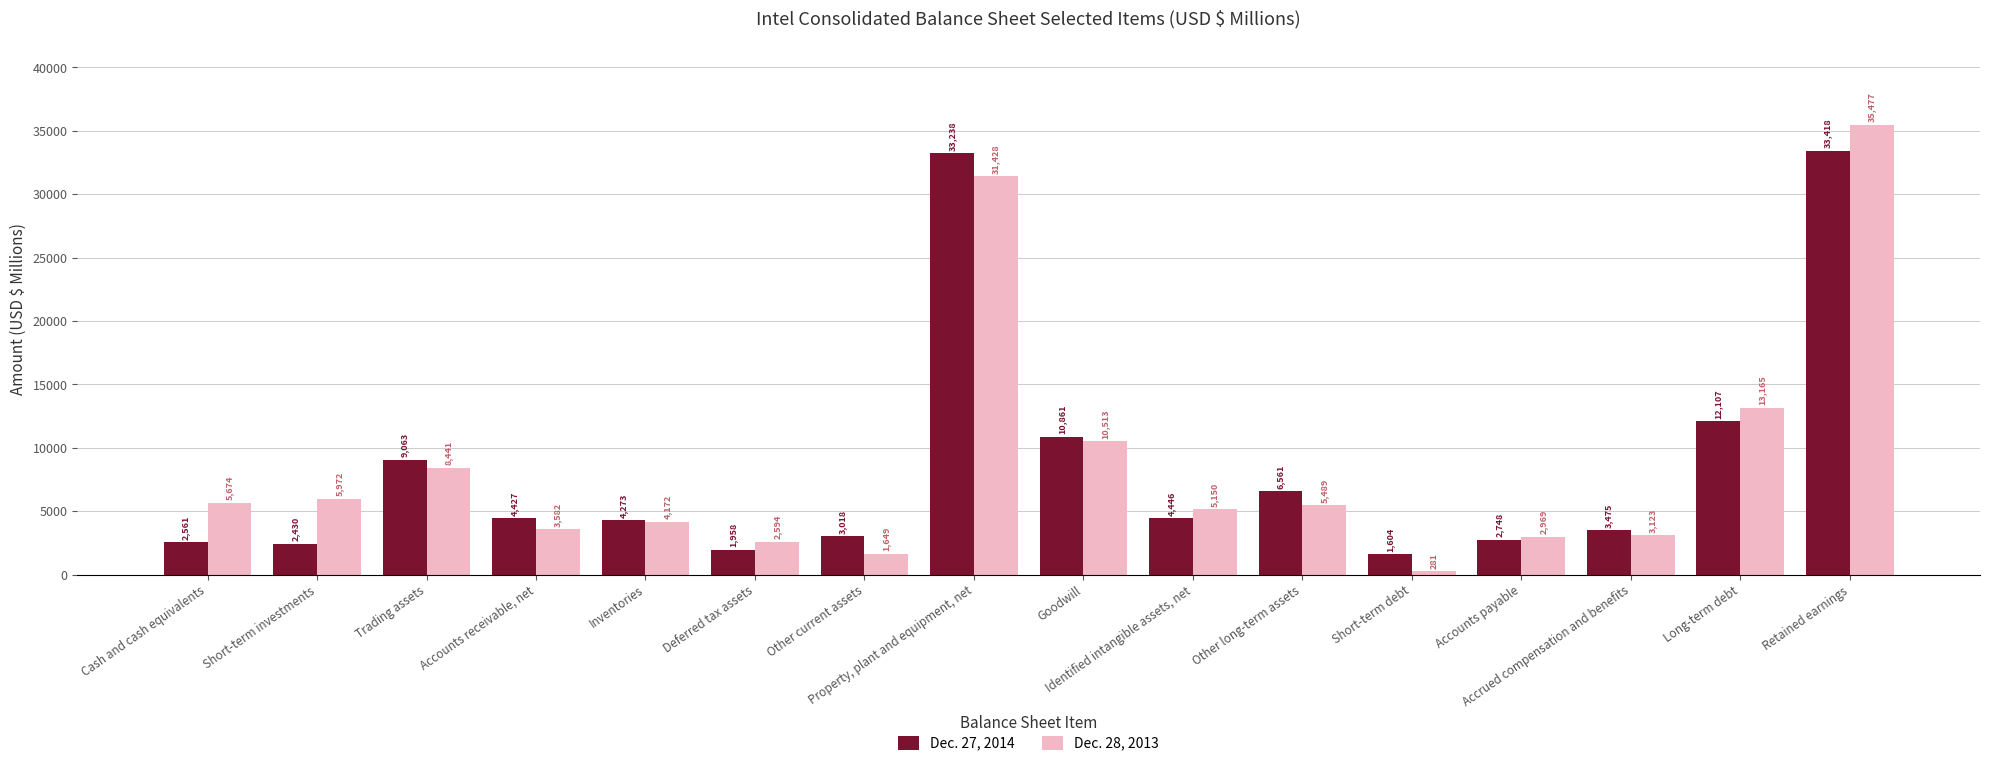

List the series in order of their overall mean, lowest first.

Dec. 27, 2014, Dec. 28, 2013